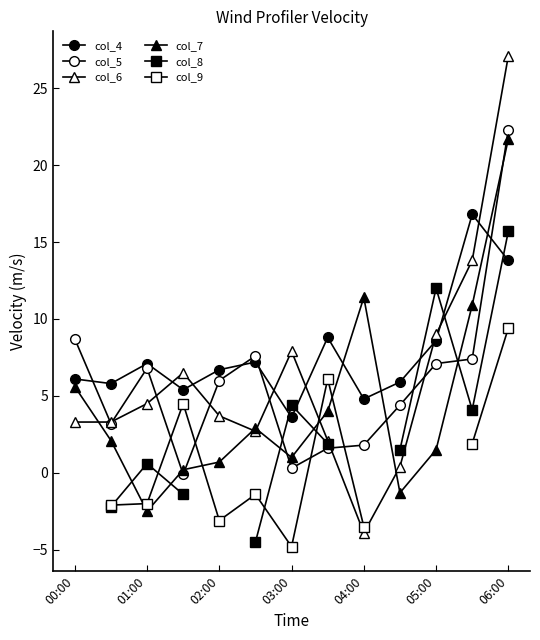

What is the label of the 4th point from the left?

03:00